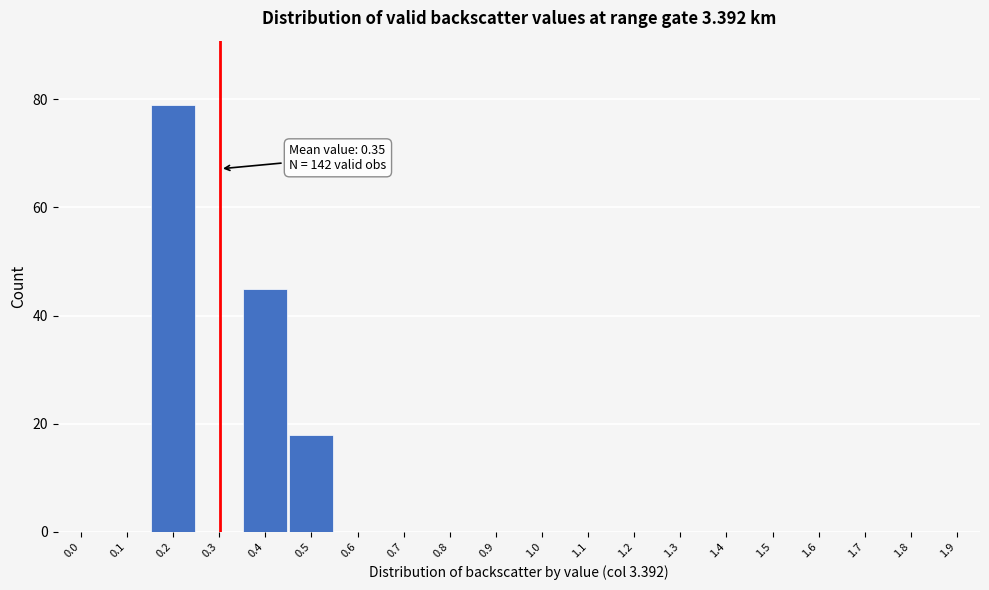

Reading left to right, what are all the values shown in this chart?

0.0=0	0.1=0	0.2=79	0.3=0	0.4=45	0.5=18	0.6=0	0.7=0	0.8=0	0.9=0	1.0=0	1.1=0	1.2=0	1.3=0	1.4=0	1.5=0	1.6=0	1.7=0	1.8=0	1.9=0